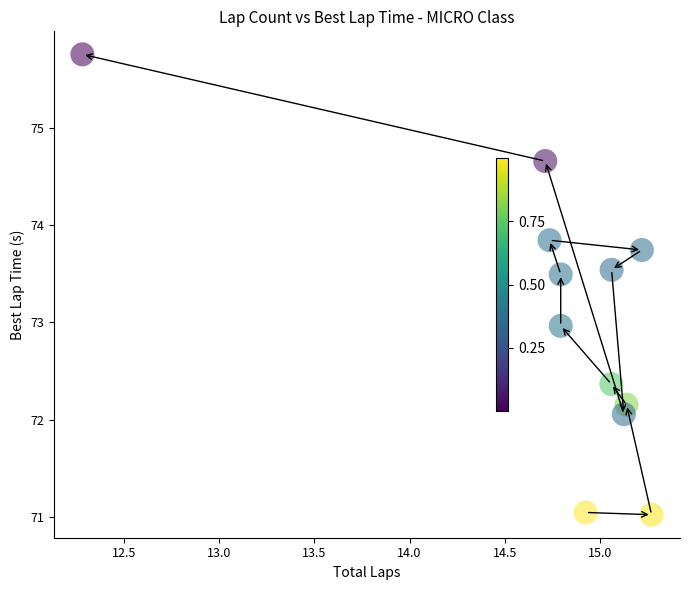

What is the range of X values (max minus min)?

3.0